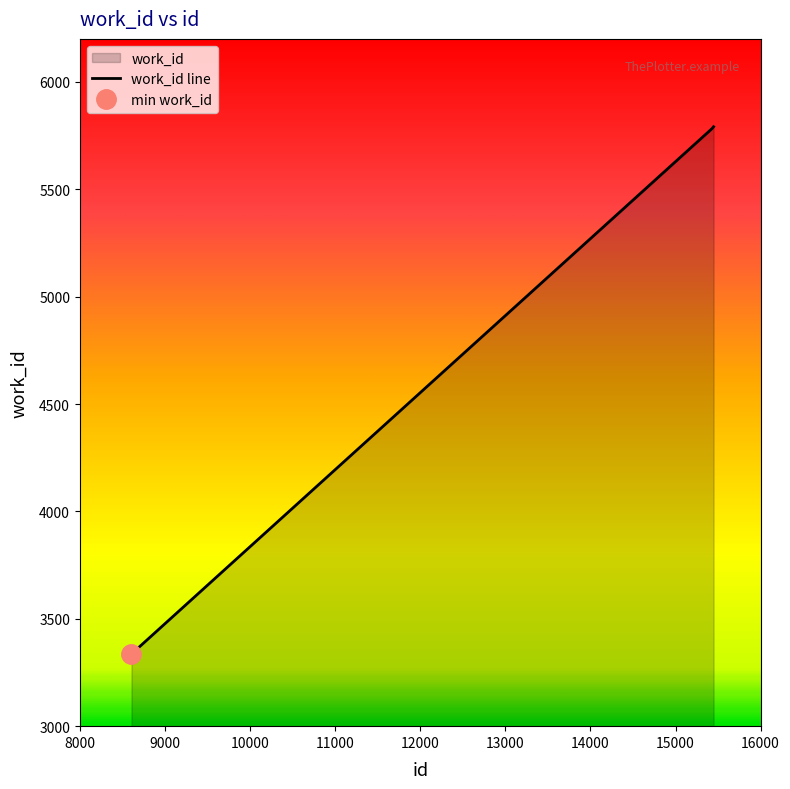

At which label is the value closest to 4563?

15428